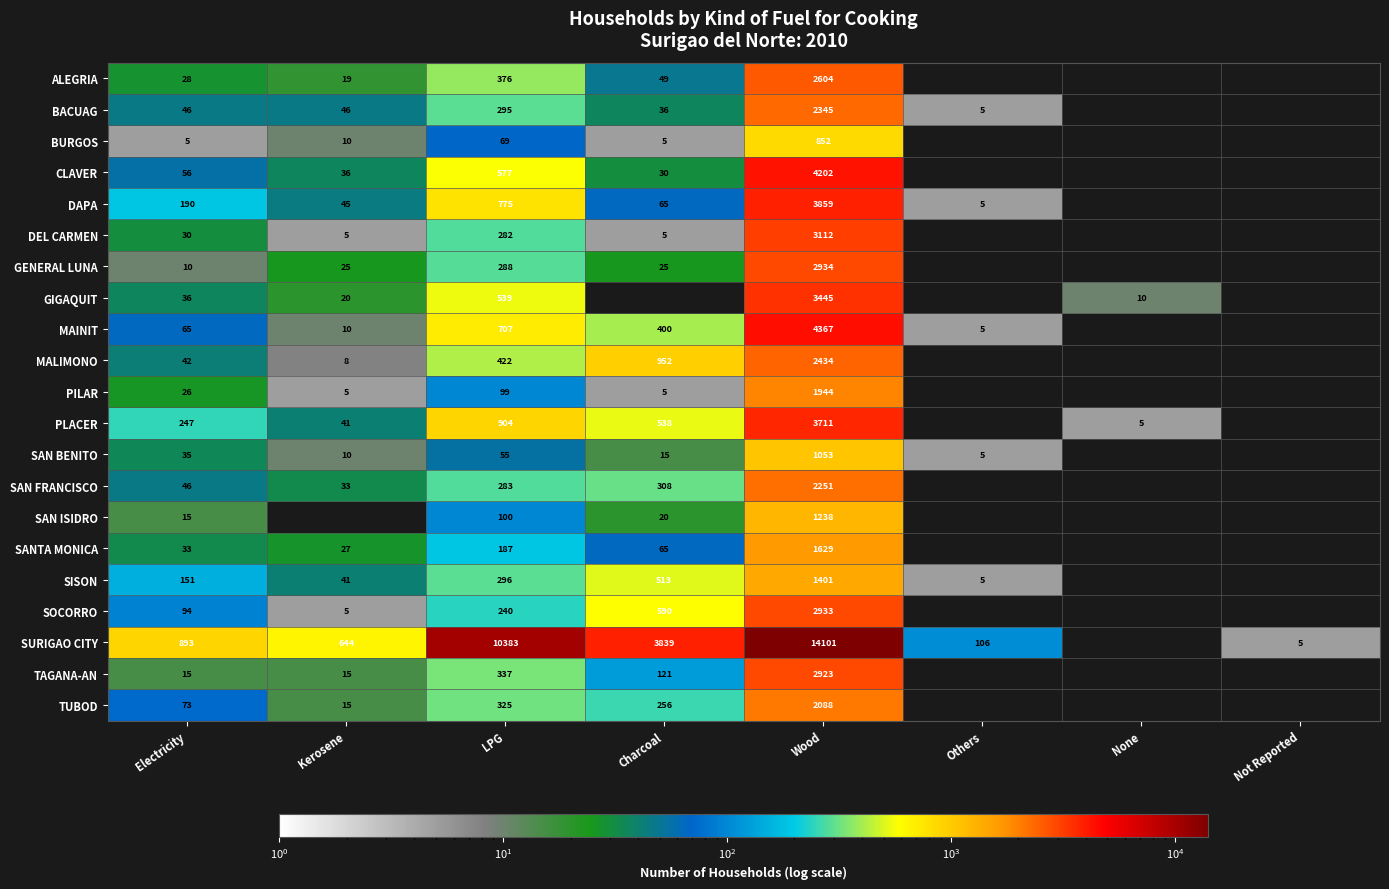

What is the spread (max minus min) of values at Electricity?

888